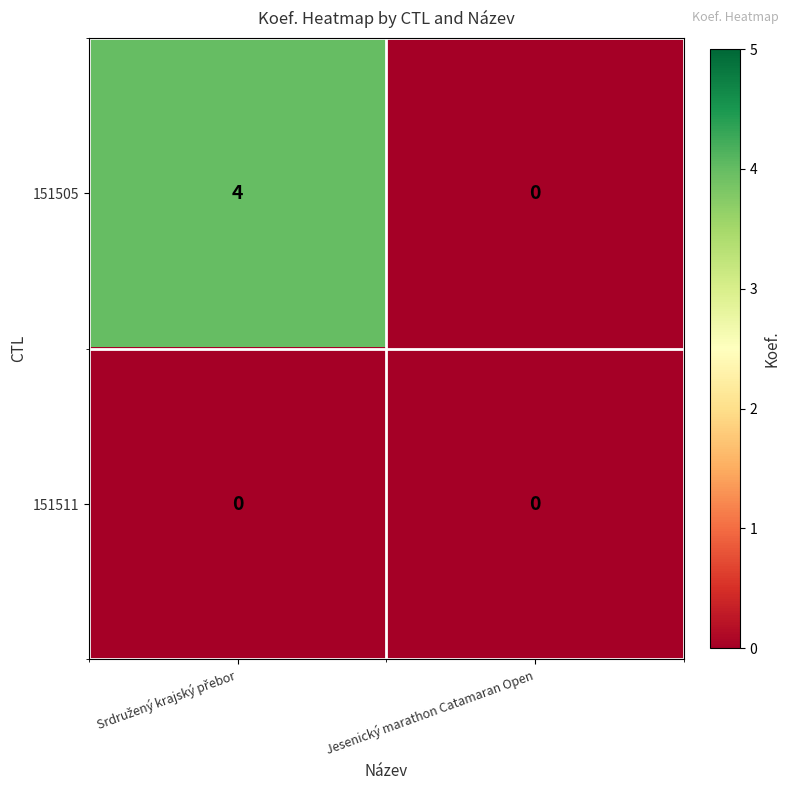

Which series has the widest spread of values?

151505